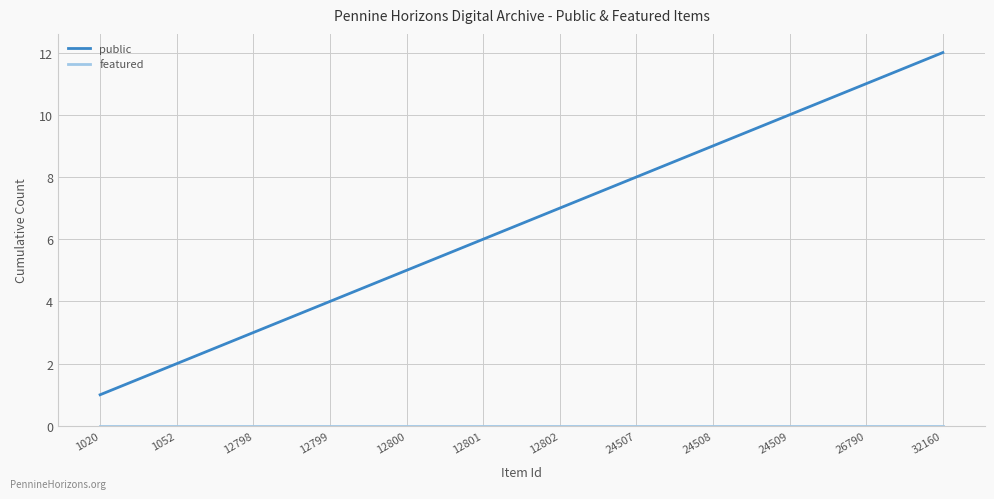

Which series has the largest total across all categories?

public